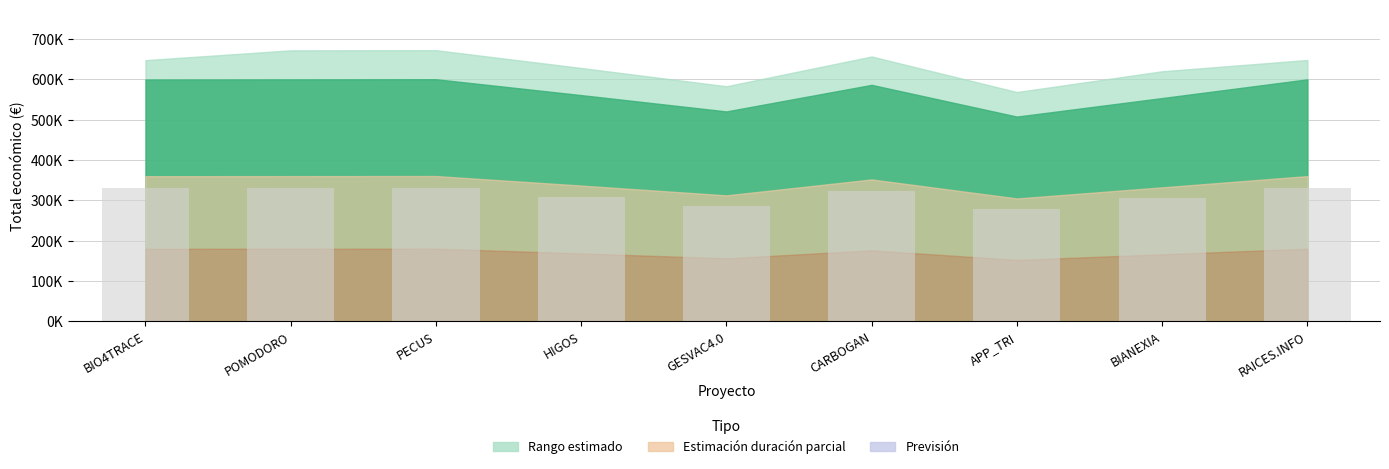

Are the bars horizontal?

No